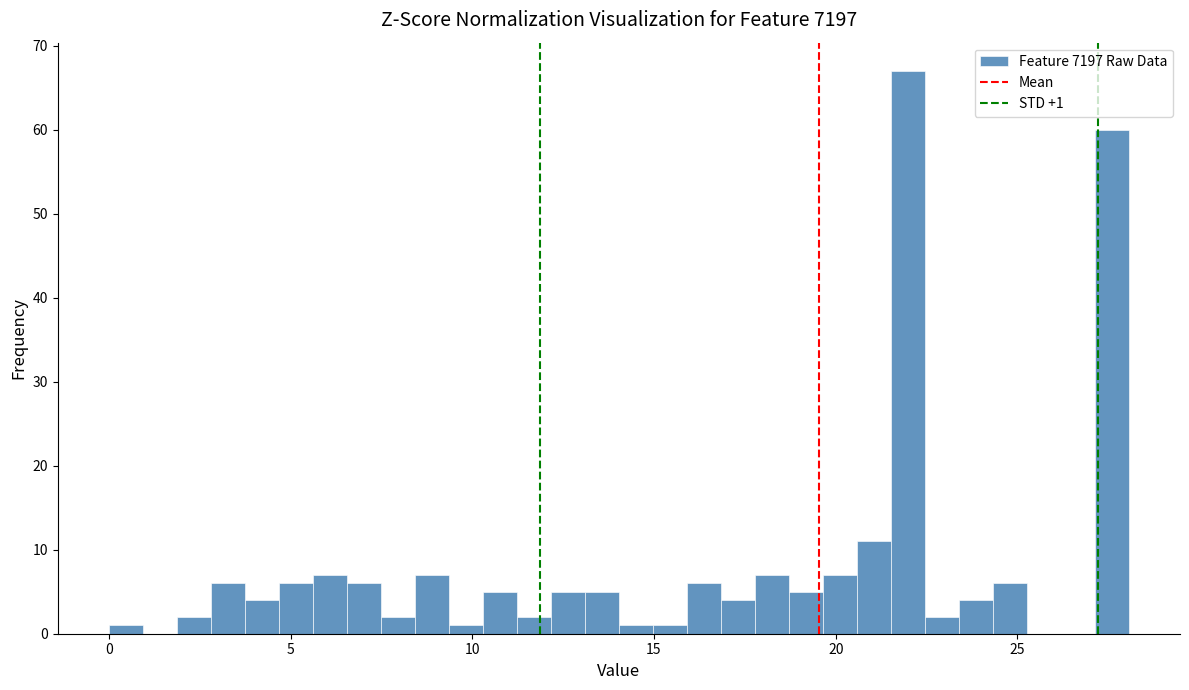

Around what value on the x-axis is the tallest bar? Give the approximate position of its centre, as read against the axis.

22.0